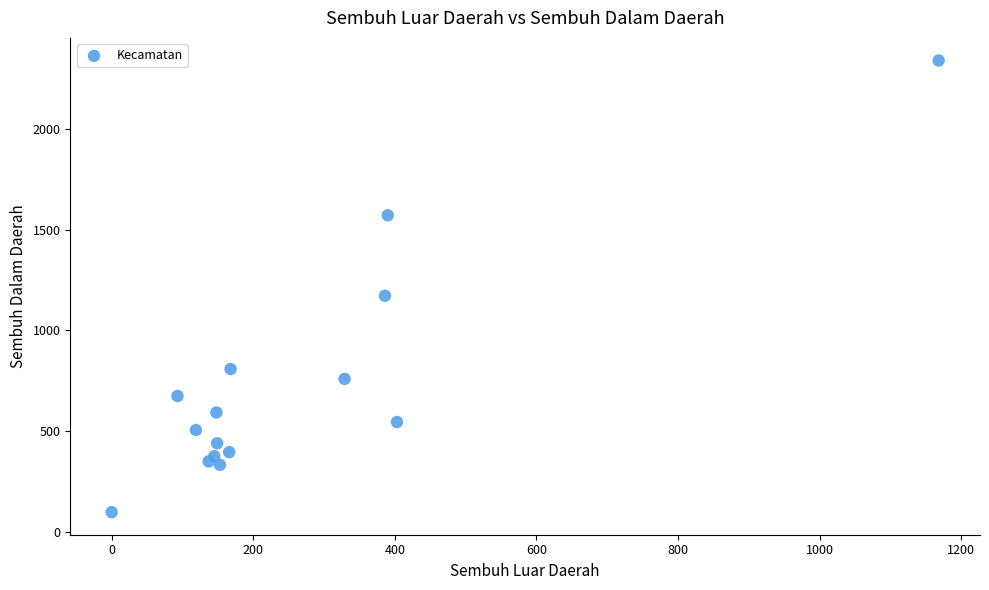

What Y value in the scatter plot is closest to 1219?

1172